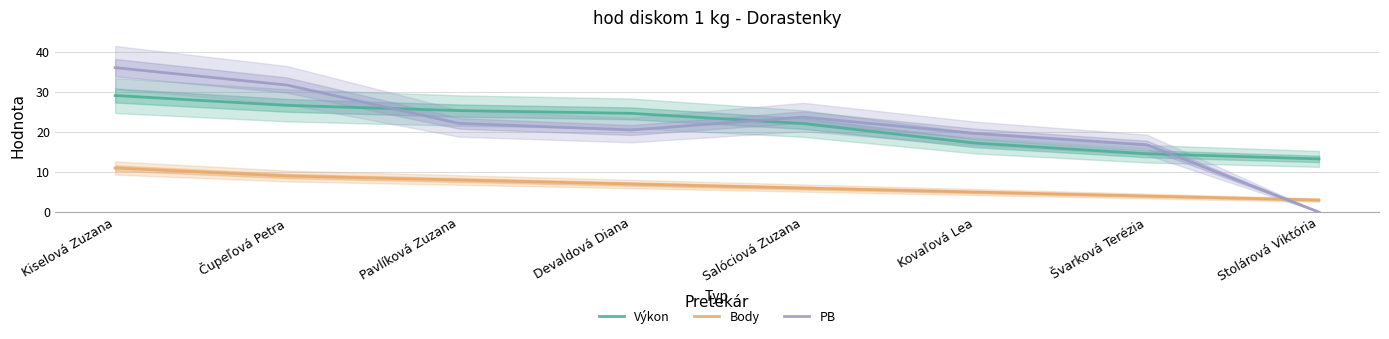

Which series has the largest total across all categories?

Výkon